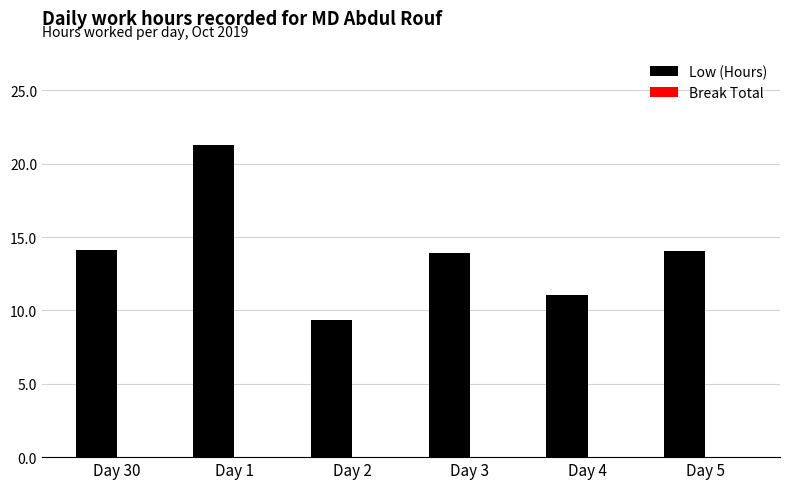

Are the bars grouped side by side (vs. stacked)?

No